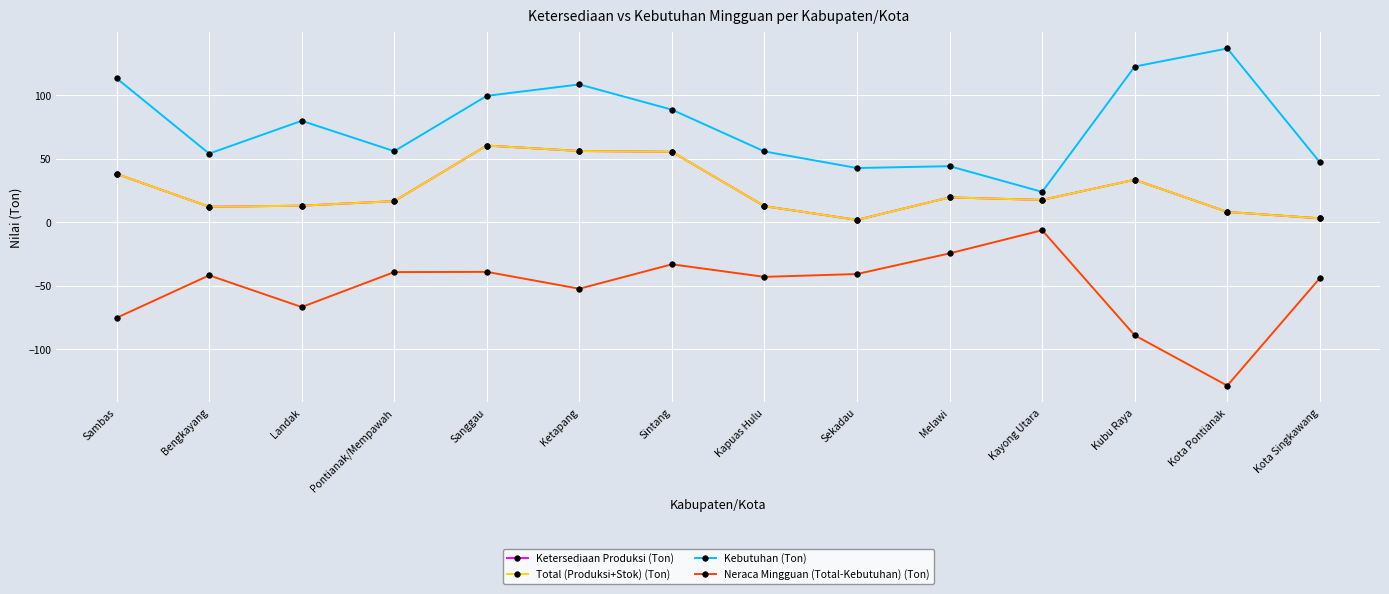

True or false: Total (Produksi+Stok) (Ton) has more than 0 interior local peaks.

True